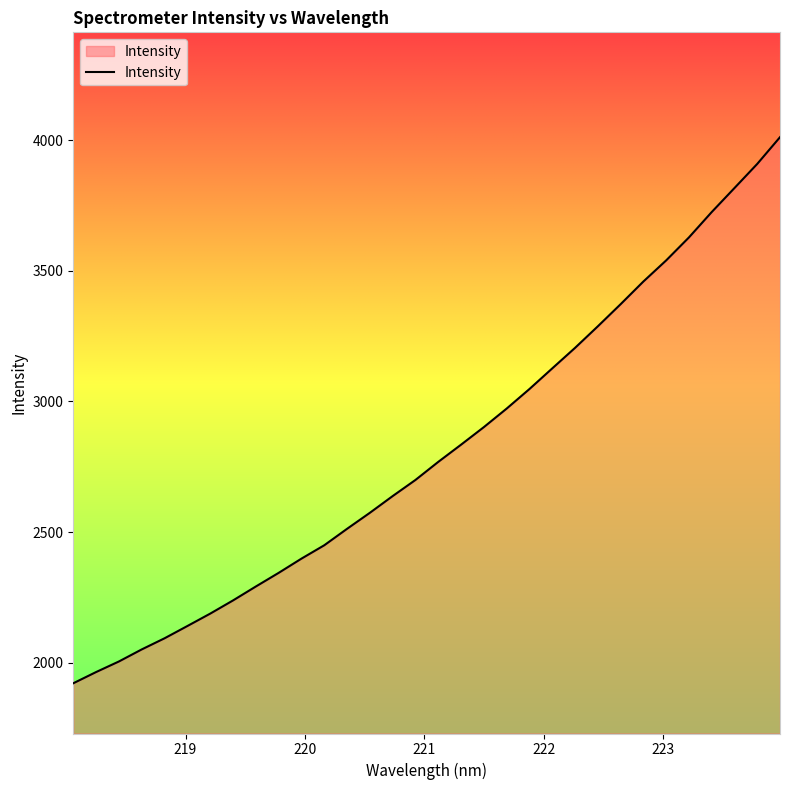

What is the difference between the maximum and minimum values?

2089.3